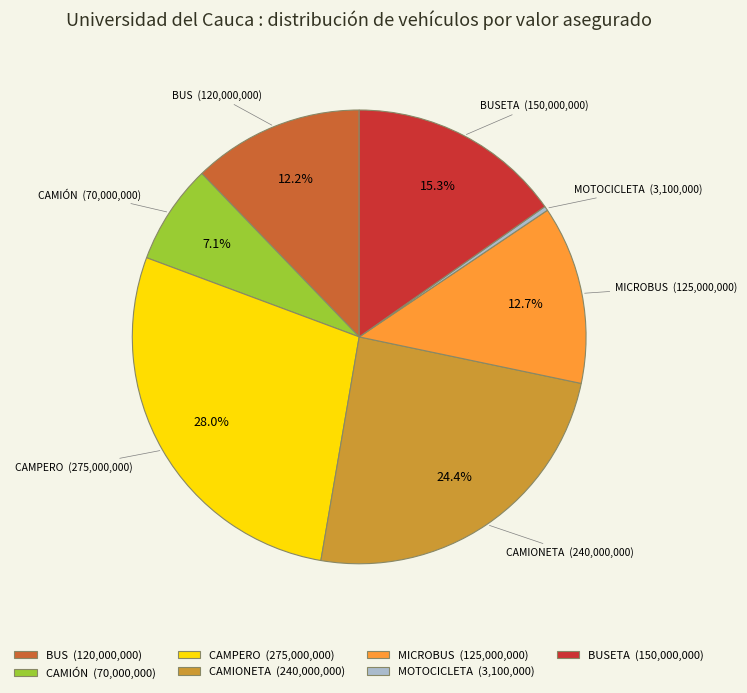

What is the ratio of the value at BUSETA (150,000,000) to the value at MOTOCICLETA (3,100,000)?

48.4